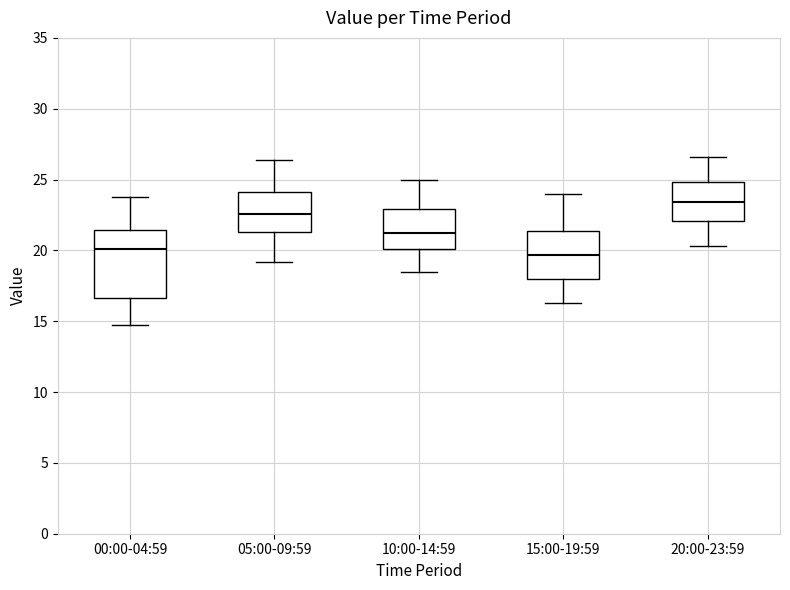

Where does the upper whisker of the box for 00:00-04:59 end on the y-axis? The values are not printed on the chart, so give them approximately, as read against the axis.

24.0